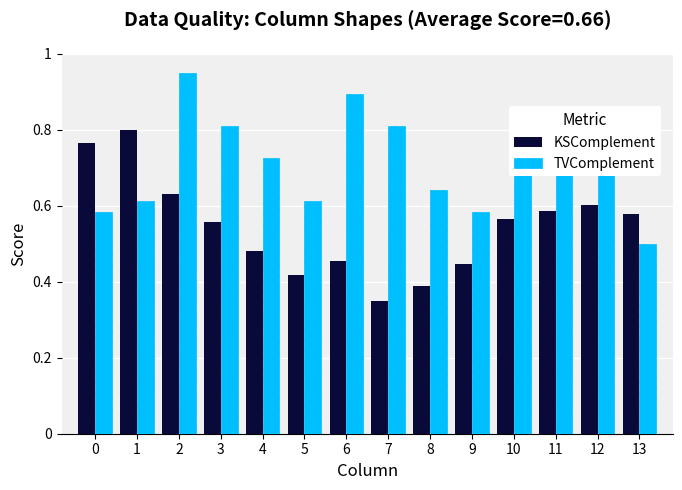

How many TVComplement values are between 0 and 1?

14